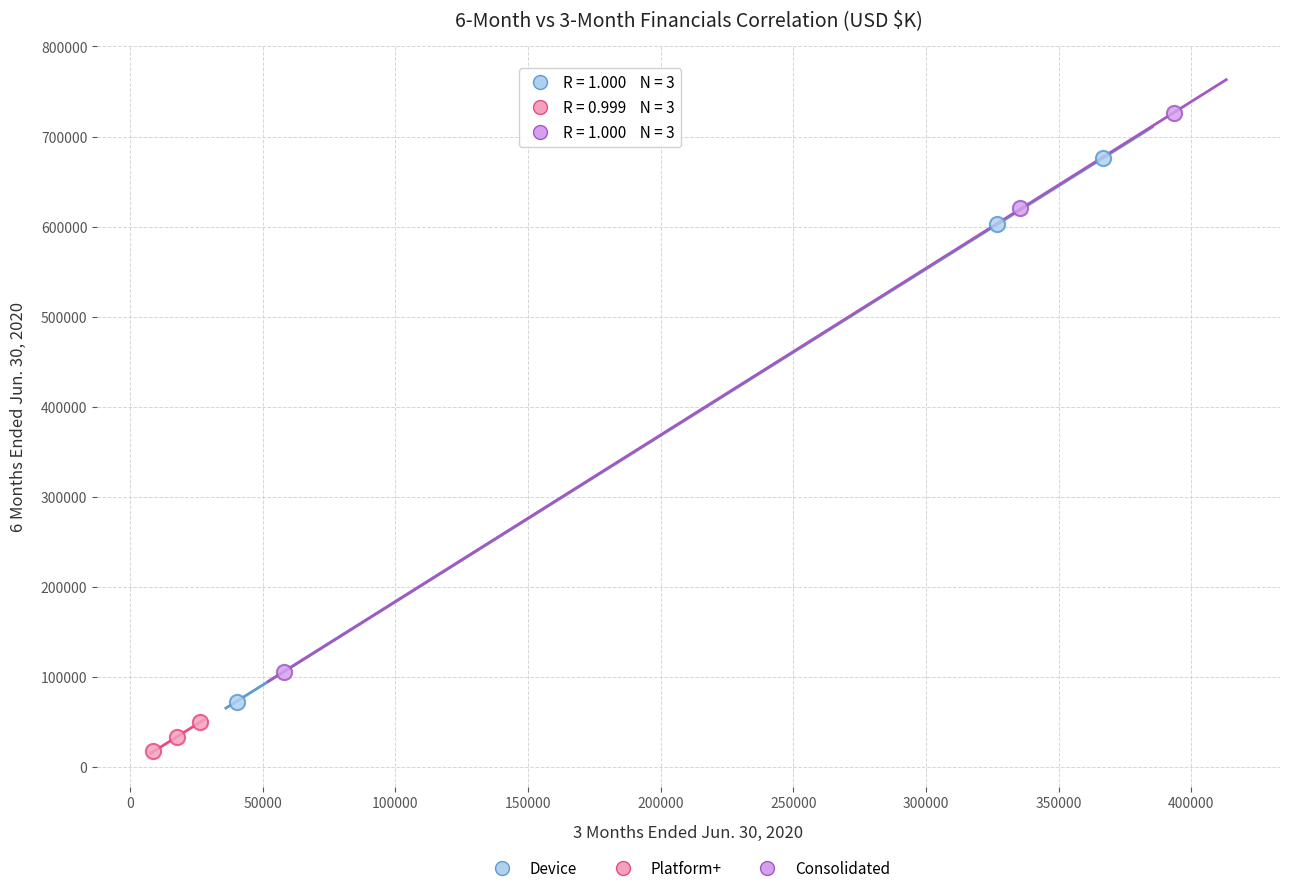

Which series reaches the maximum Y coordinate?

Consolidated